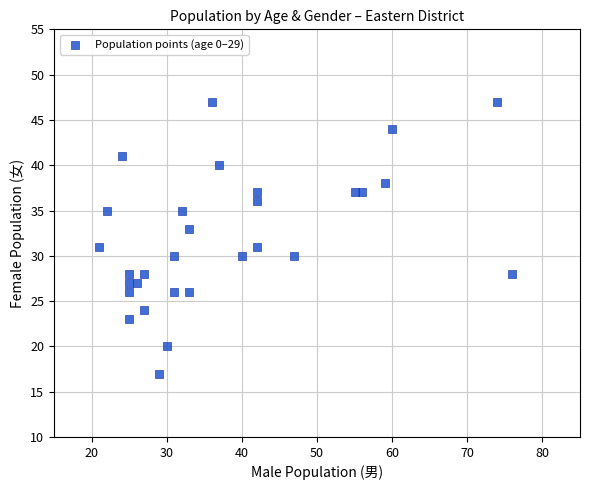

What is the range of Y values (max minus min)?

30